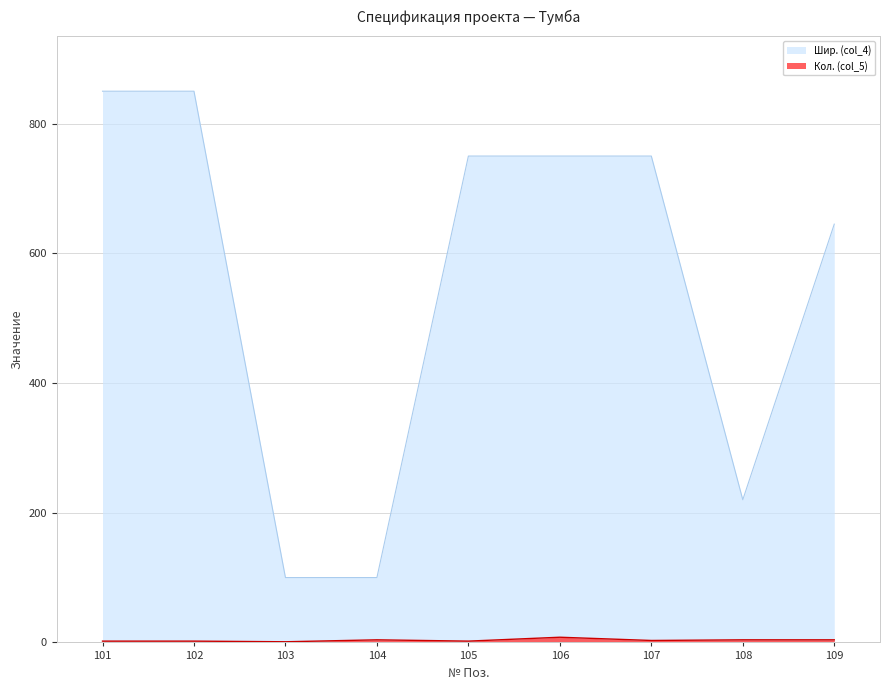

Reading left to right, list all the values displayed in this chart.

col_5: 101=2	102=2	103=1	104=4	105=2	106=8	107=3	108=4	109=4
col_4: 101=850	102=850	103=100	104=100	105=750	106=750	107=750	108=220	109=645